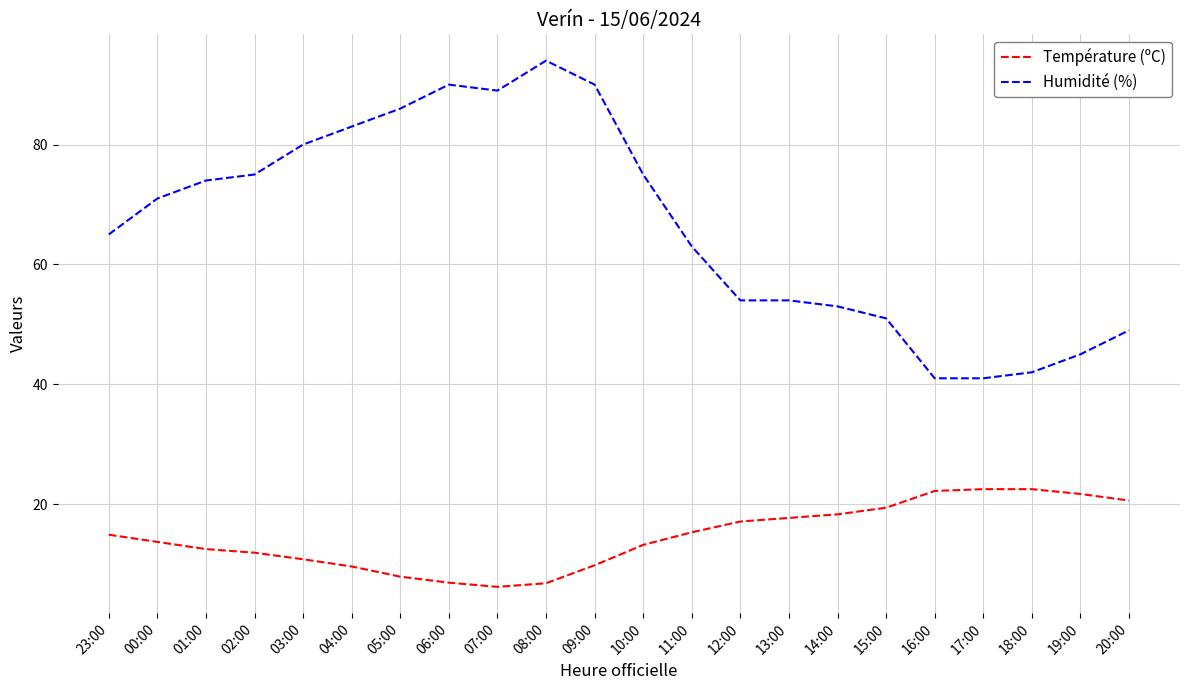

Rank the series by their average value, from highest to lowest.

Humidité (%), Température (ºC)